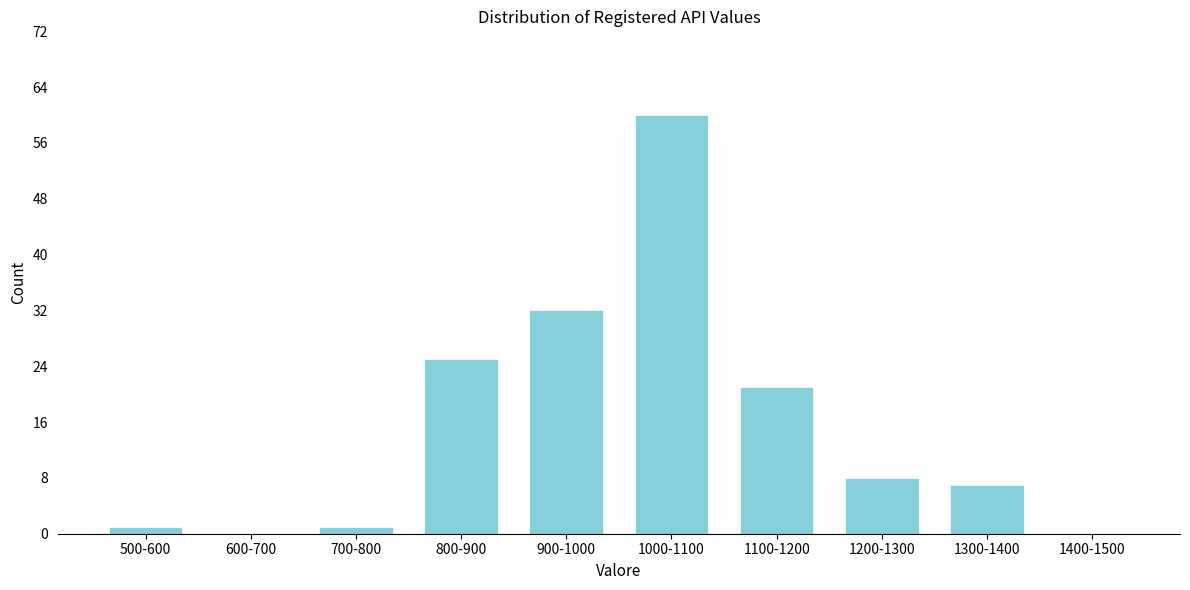

Reading left to right, transcribe all the data shown in this chart.

500-600=1	600-700=0	700-800=1	800-900=25	900-1000=32	1000-1100=60	1100-1200=21	1200-1300=8	1300-1400=7	1400-1500=0